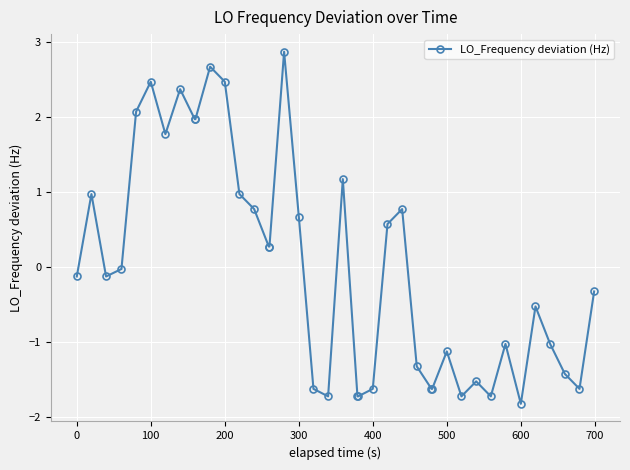

How many negative values are there?

22